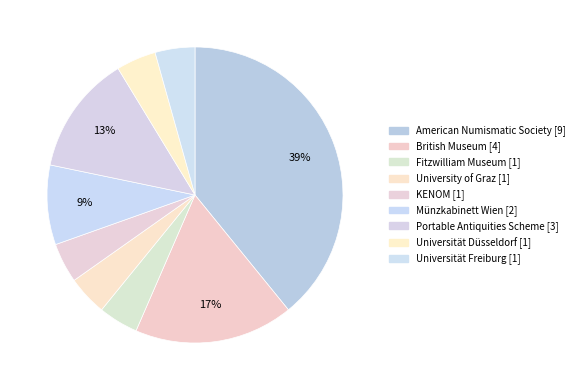

Does Fitzwilliam Museum represent more than half of the total?

No